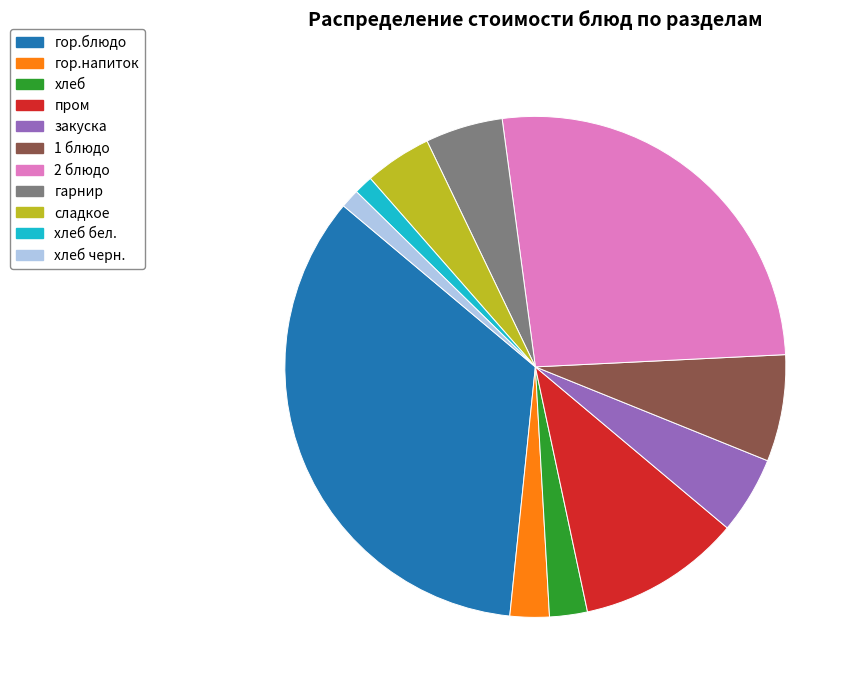

Is it true that гор.напиток is 3% of the pie?

True